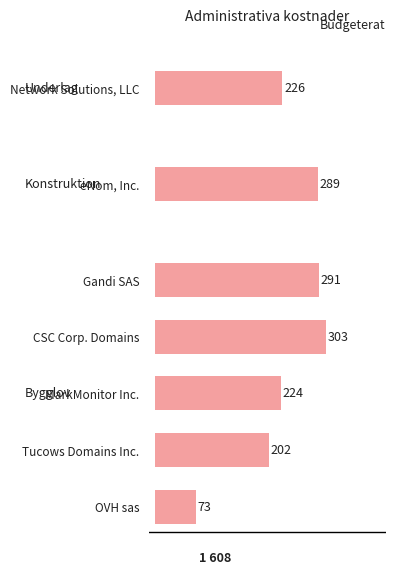

How many distinct data groups are displayed?

1